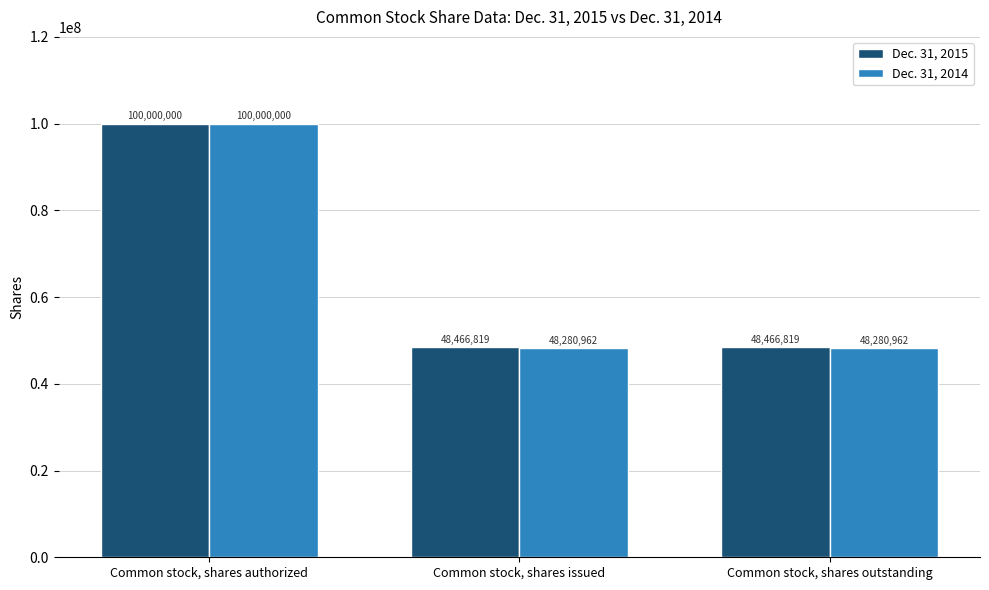

Between Common stock, shares authorized and Common stock, shares outstanding, which series saw the biggest shift?

Dec. 31, 2014